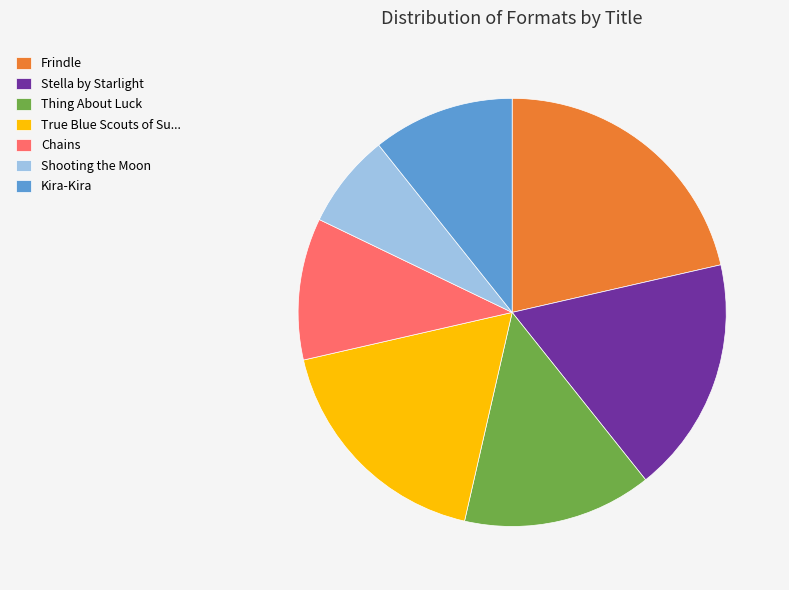

Which slice is the smallest?

Shooting the Moon